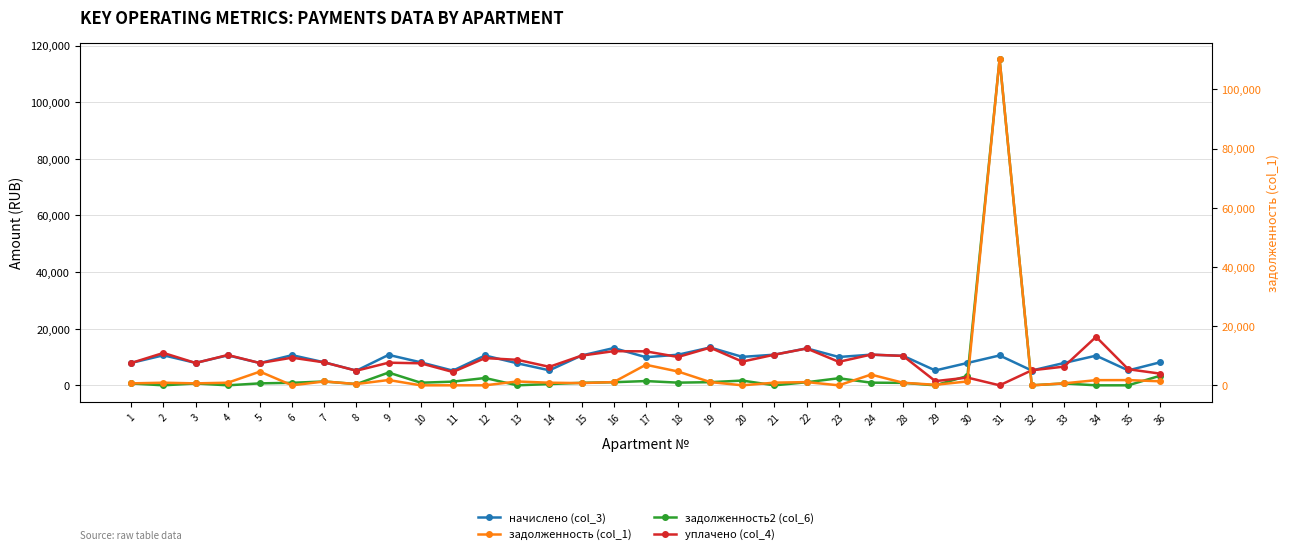

Which has a higher value, 3 or 1?

3